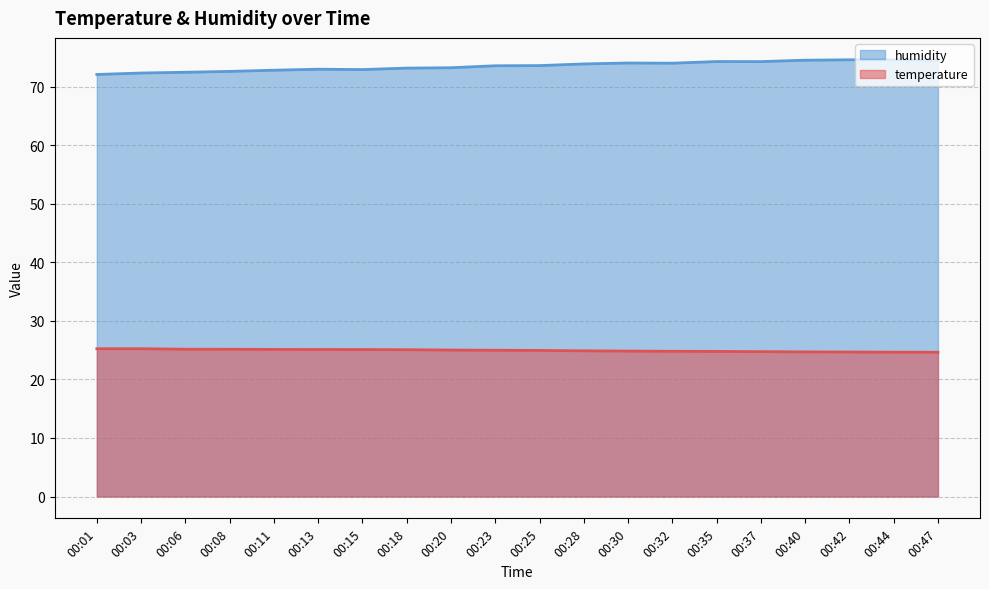

How many interior local peaks does the humidity series have?

4